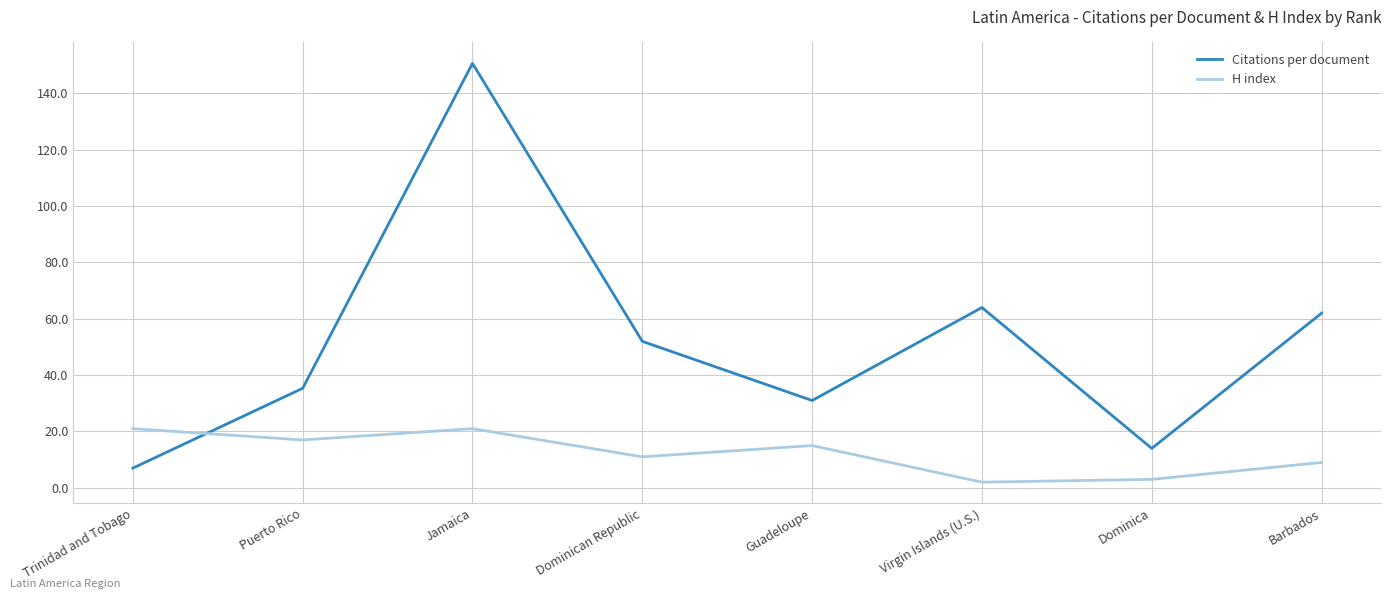

True or false: Citations per document has a value of 49.7 at Jamaica.

False